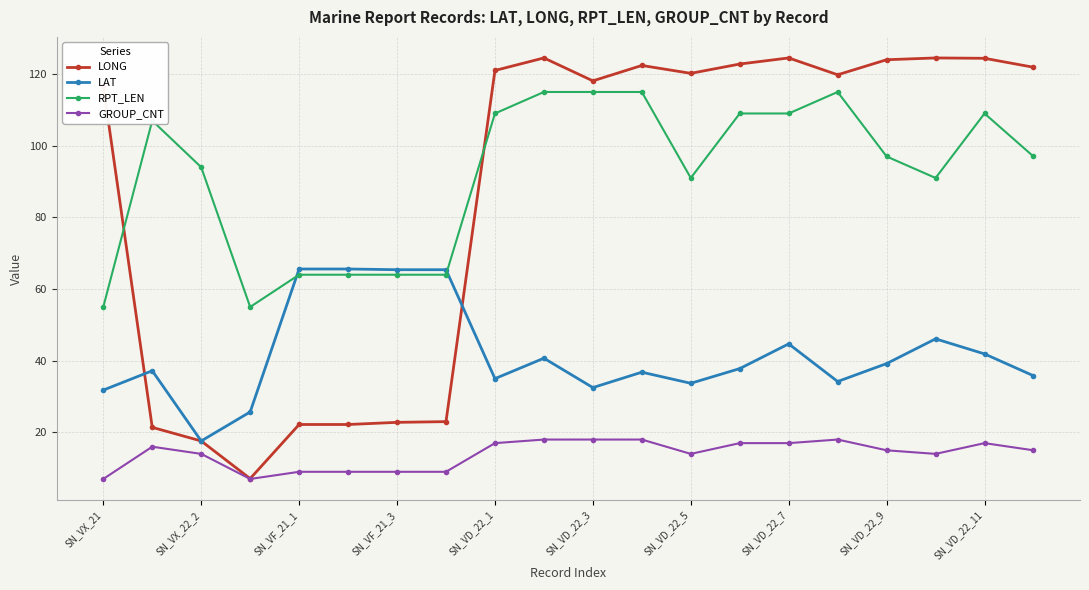

What is the value of the LAT point at the 9th from the left?

35.0